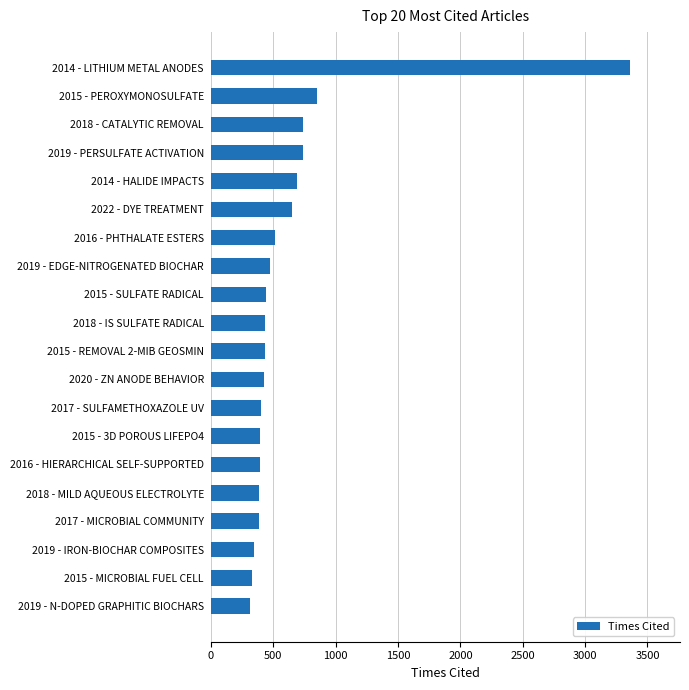

What is the approximate value at 2017 - SULFAMETHOXAZOLE UV?

404